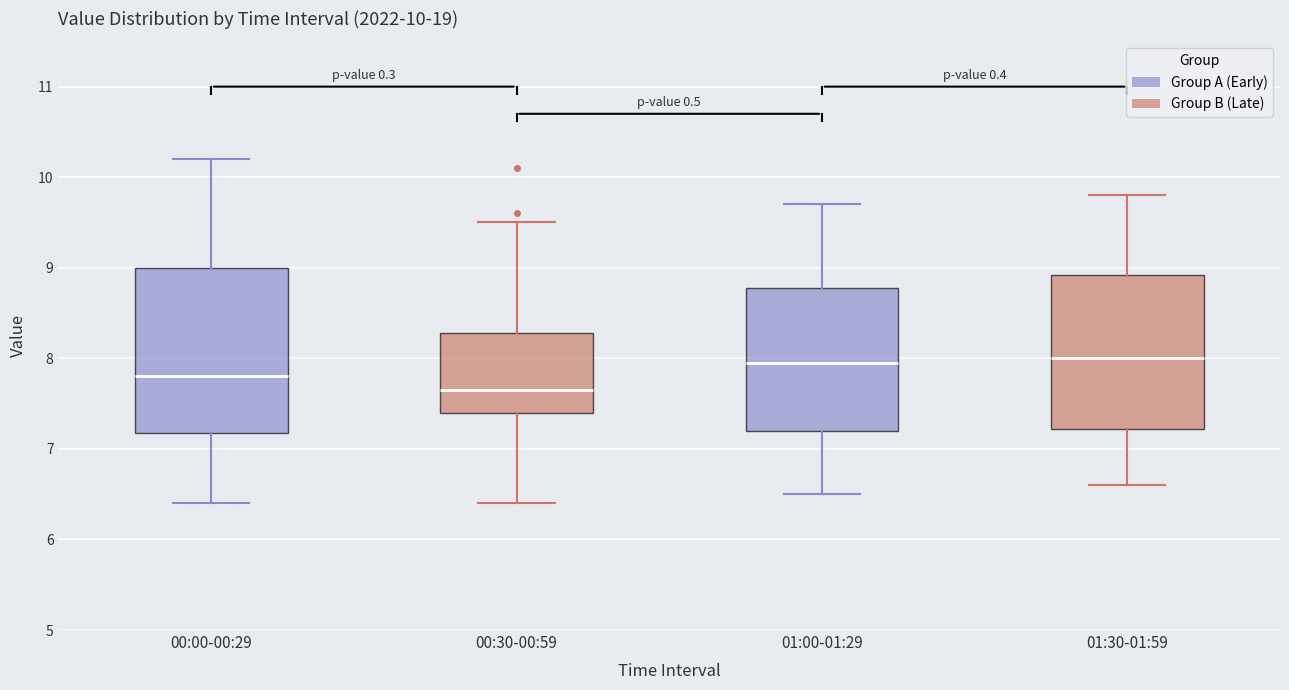

Comparing the boxes themselves (not the whiskers), which one is the tallest?

00:00-00:29